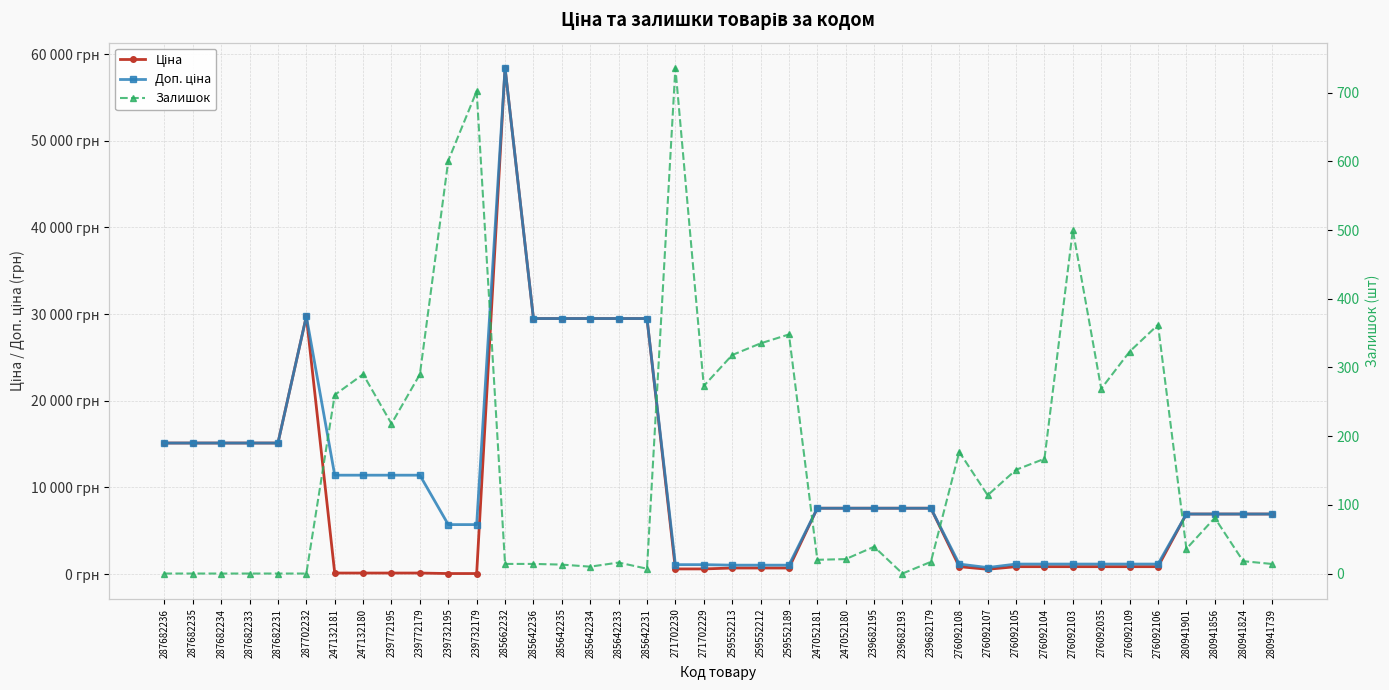

True or false: Ціна and Доп. ціна cross at least once.

False